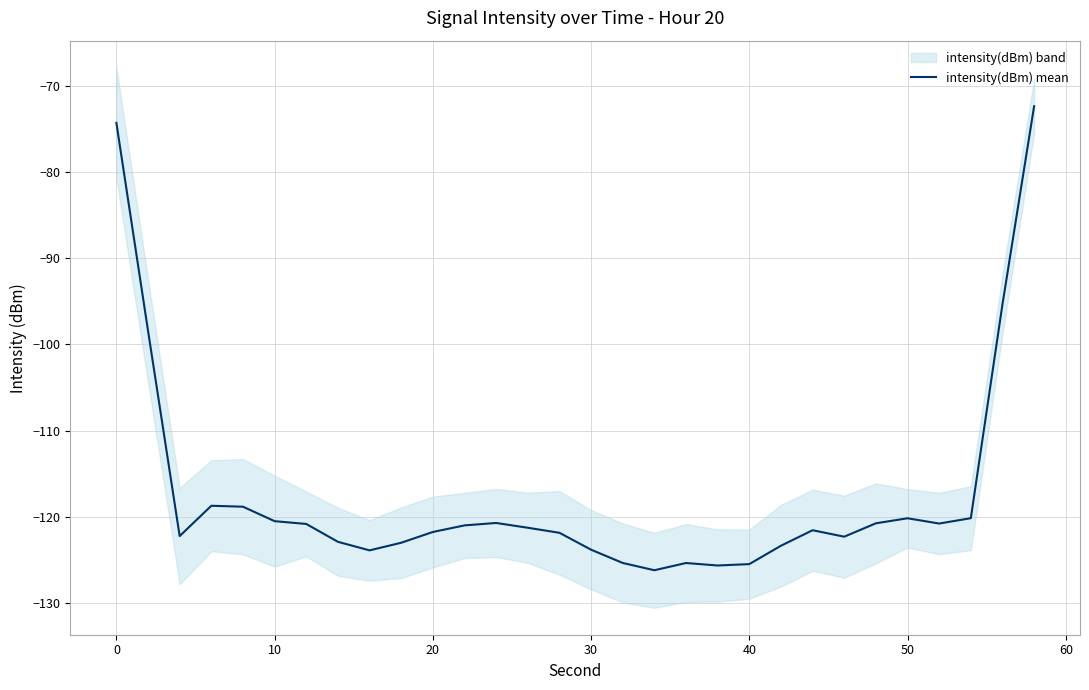

What is the minimum value for intensity(dBm) mean?

-126.2